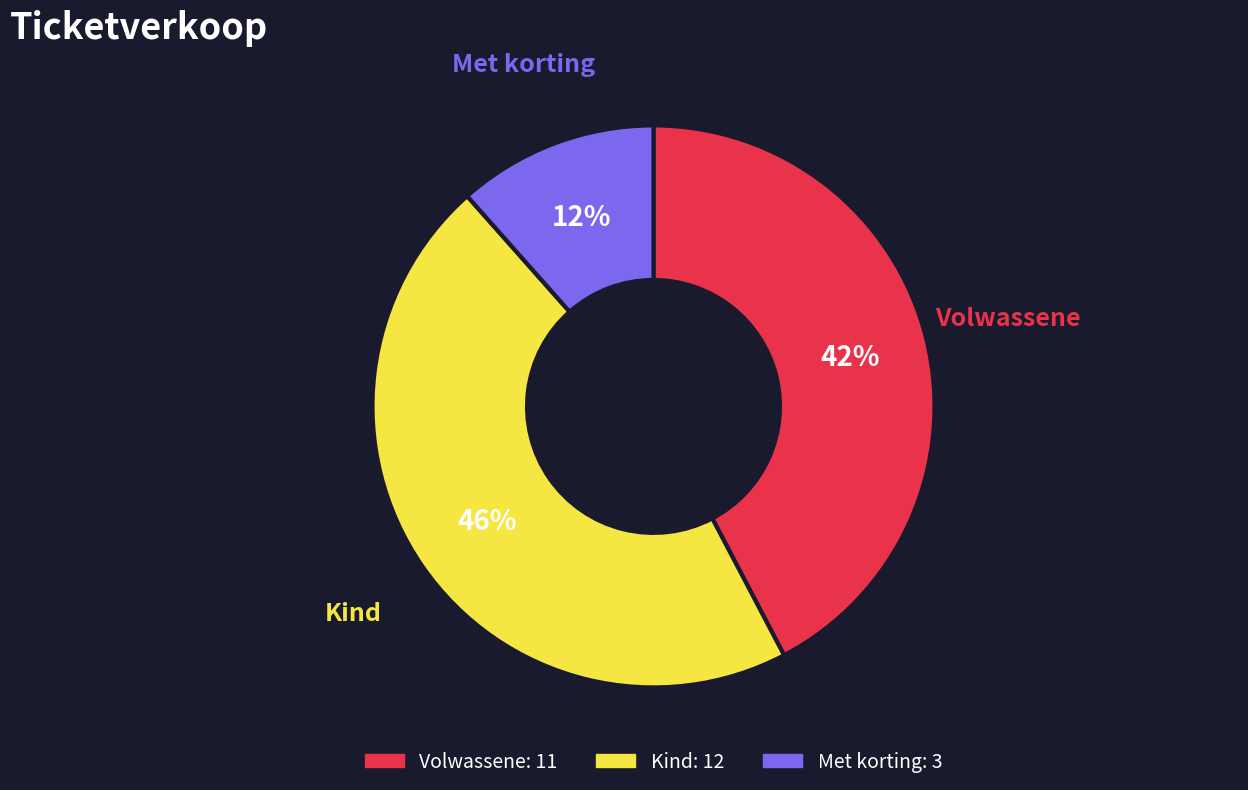

To the nearest percent, what is the combined percentage of Kind and Met korting?

58%